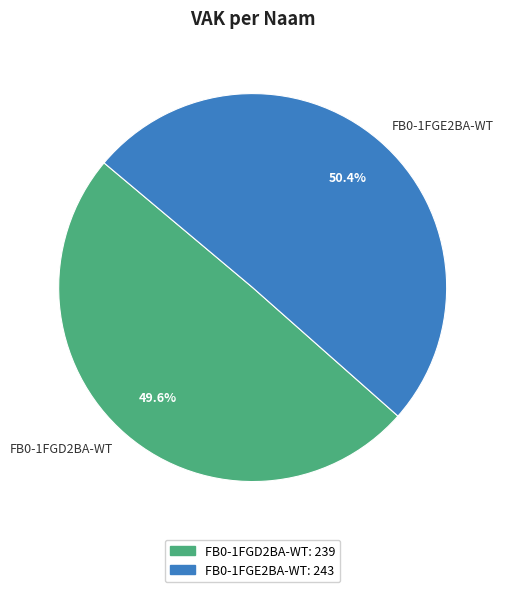

What percentage is the FB0-1FGD2BA-WT slice, to the nearest percent?

50%